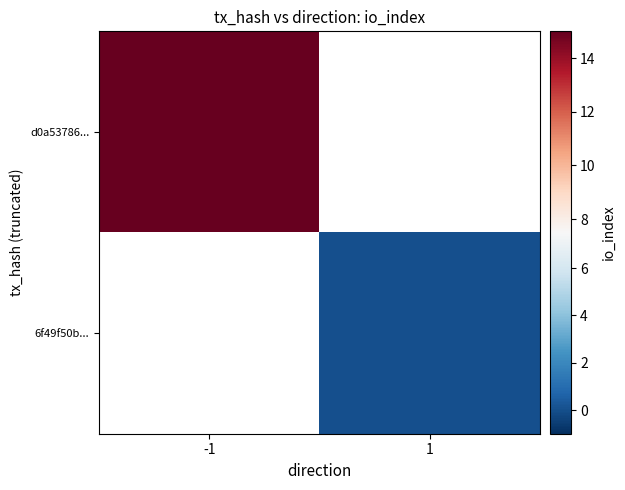

True or false: d0a53786... has a value of 20.4 at -1.

False